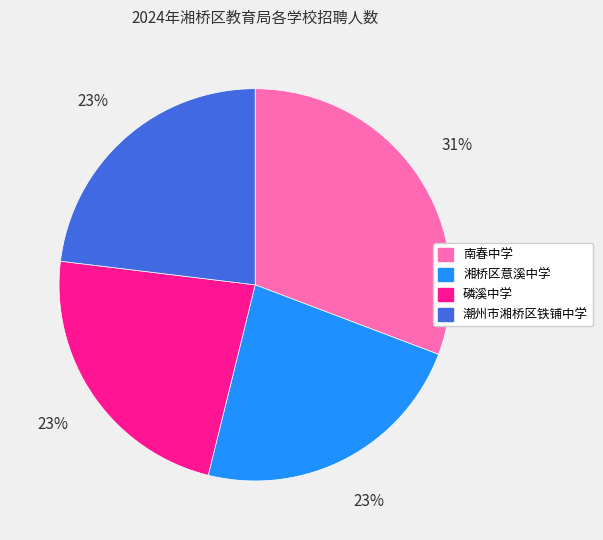

Approximately how many times larger is the value at 潮州市湘桥区铁铺中学 compared to 湘桥区意溪中学?

1.0